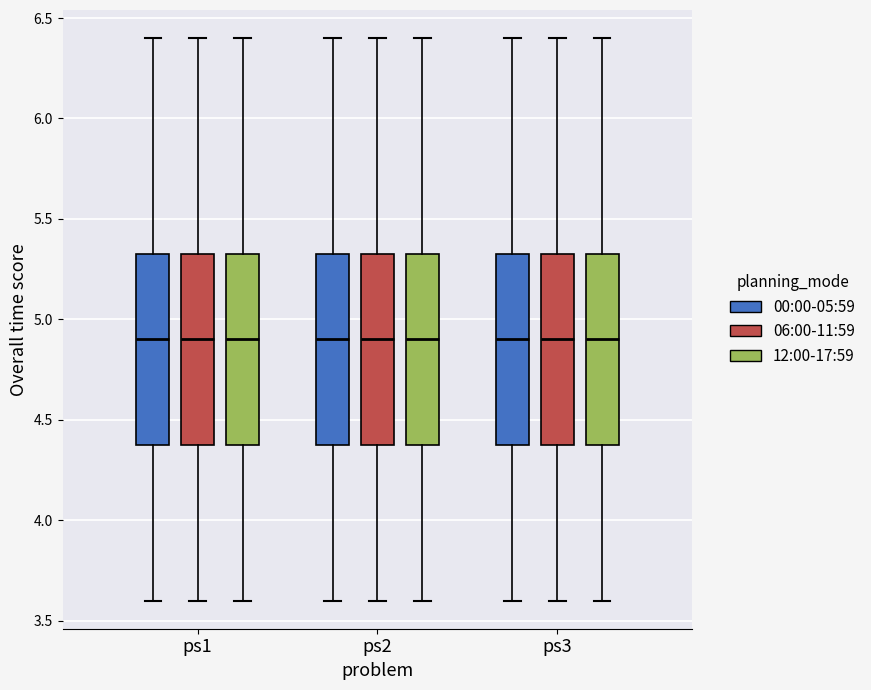

Reading left to right, read every box against the y-axis: the position of its median line, the range the box covers, and the ends of its whiskers. The values are not printed on the chart, so give them approximately, as read against the axis.

ps1 (00:00-05:59): median 4.90, box 4.40 to 5.35, whiskers 3.60 to 6.40
ps1 (06:00-11:59): median 4.90, box 4.40 to 5.35, whiskers 3.60 to 6.40
ps1 (12:00-17:59): median 4.90, box 4.40 to 5.35, whiskers 3.60 to 6.40
ps2 (00:00-05:59): median 4.90, box 4.40 to 5.35, whiskers 3.60 to 6.40
ps2 (06:00-11:59): median 4.90, box 4.40 to 5.35, whiskers 3.60 to 6.40
ps2 (12:00-17:59): median 4.90, box 4.40 to 5.35, whiskers 3.60 to 6.40
ps3 (00:00-05:59): median 4.90, box 4.40 to 5.35, whiskers 3.60 to 6.40
ps3 (06:00-11:59): median 4.90, box 4.40 to 5.35, whiskers 3.60 to 6.40
ps3 (12:00-17:59): median 4.90, box 4.40 to 5.35, whiskers 3.60 to 6.40